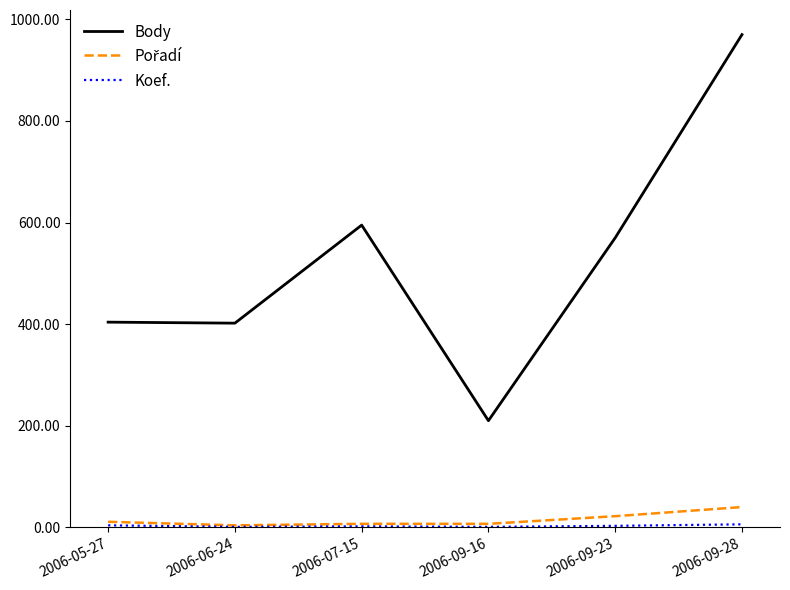

What is the total value across all series at 2006-09-16?

218